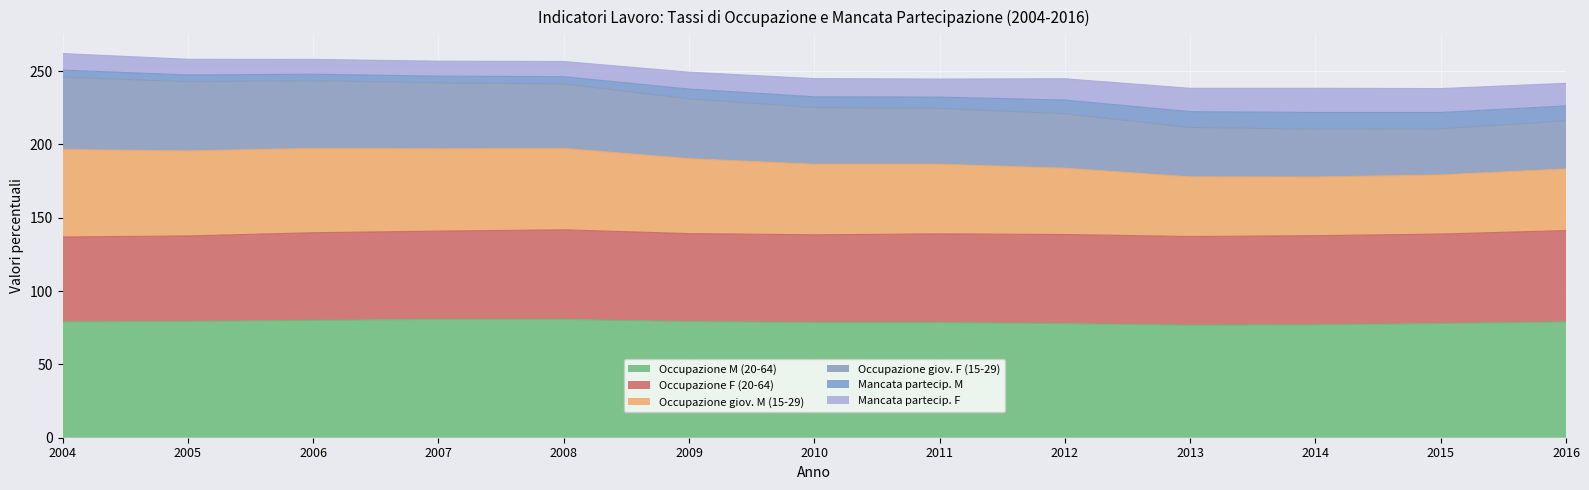

Where does the Occupazione giov. F (15-29) series first go above 232?

2004